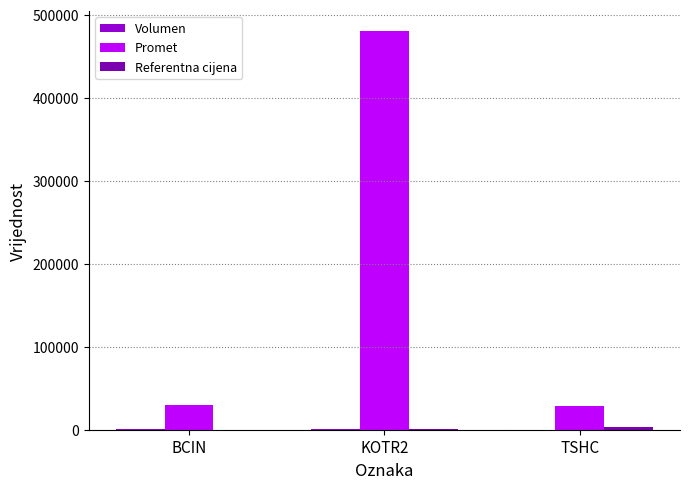

What is the sum of all Promet values?

538399.6